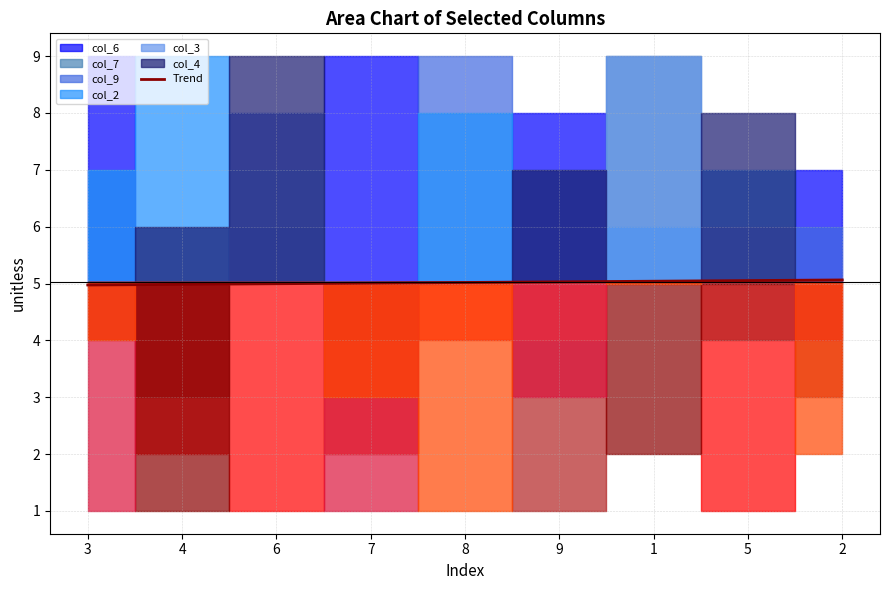

The value of Trend at 3 is 8.4. True or false?

False